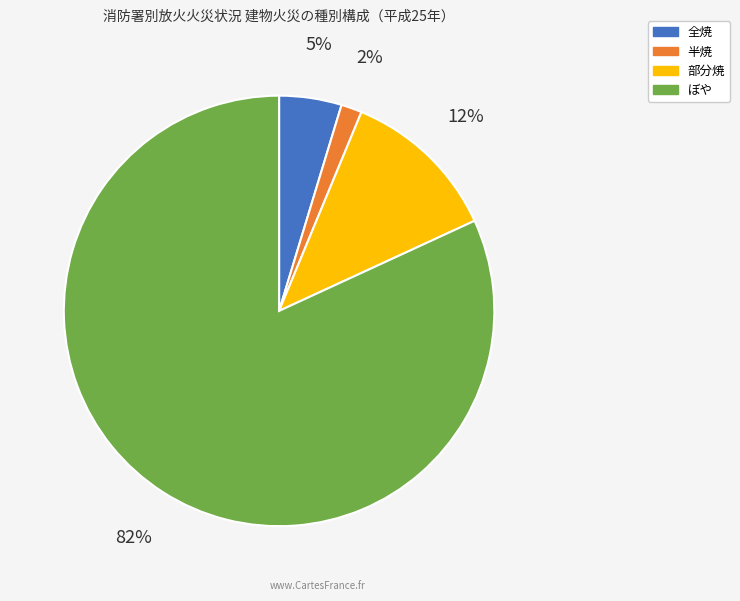

How many slices are in this pie chart?

4